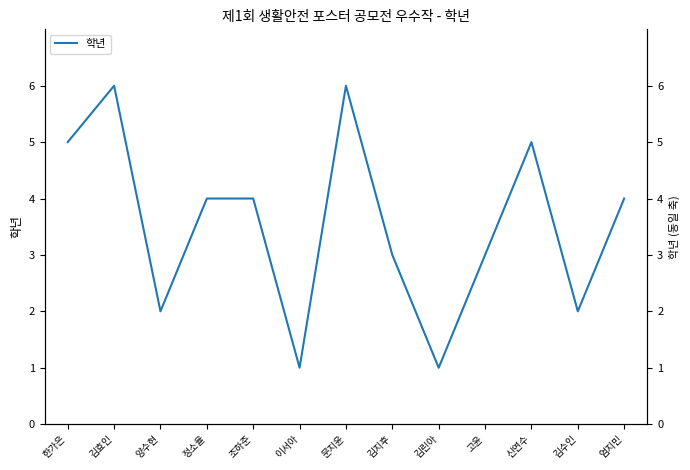

Reading right to left, transcribe all the data shown in this chart.

엄지민=4	김수인=2	신연수=5	고윤=3	김린아=1	김지후=3	문지윤=6	이서아=1	조하준=4	정소율=4	양수현=2	김효인=6	한가은=5